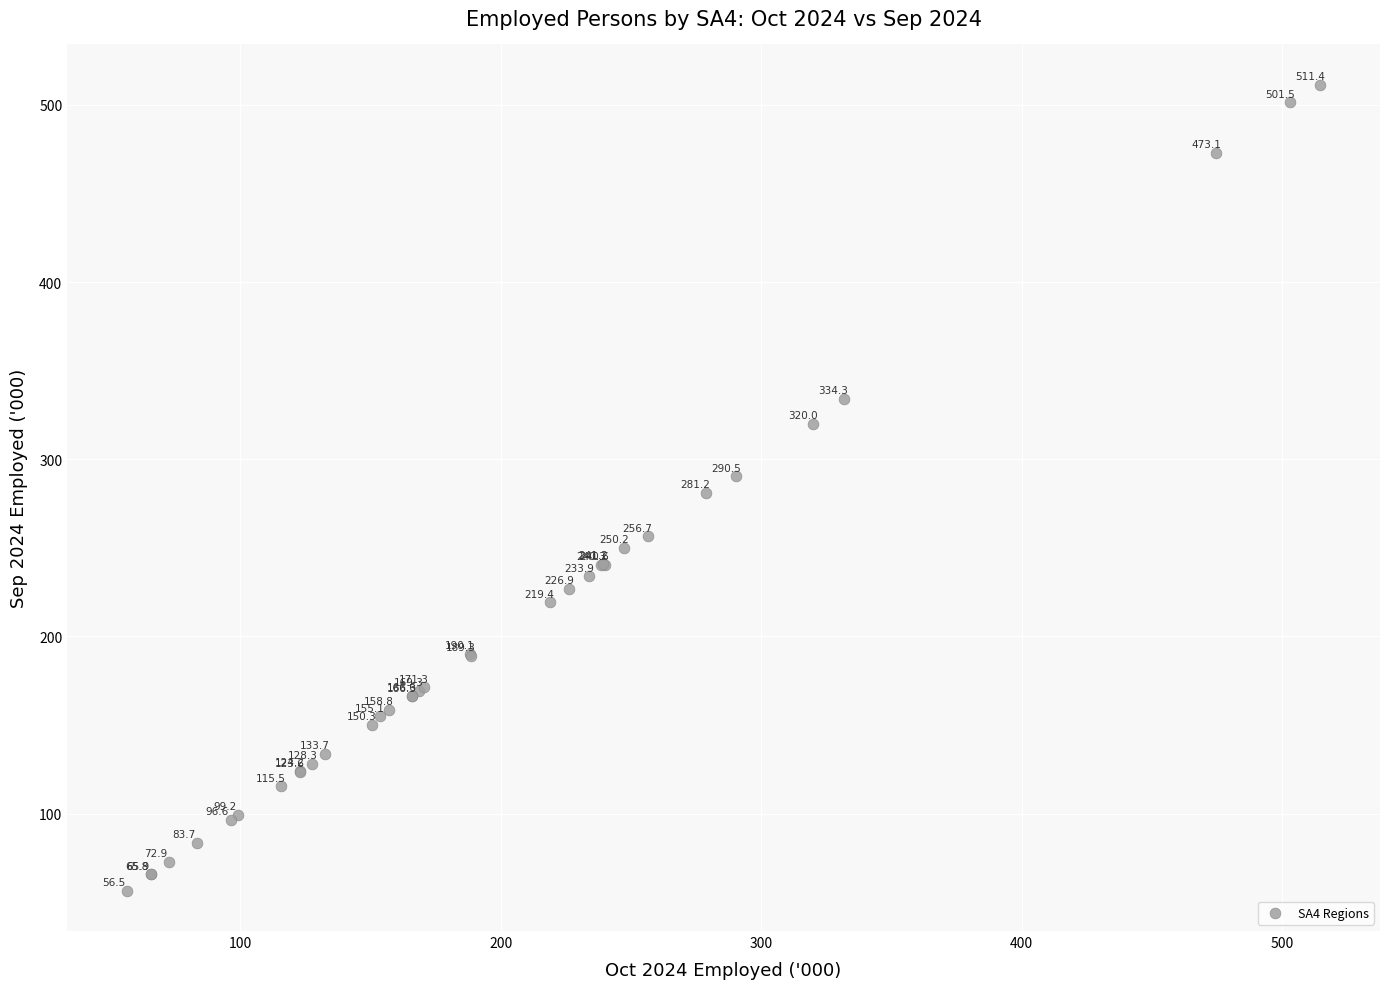

What Y value in the scatter plot is closest to 283?

281.2